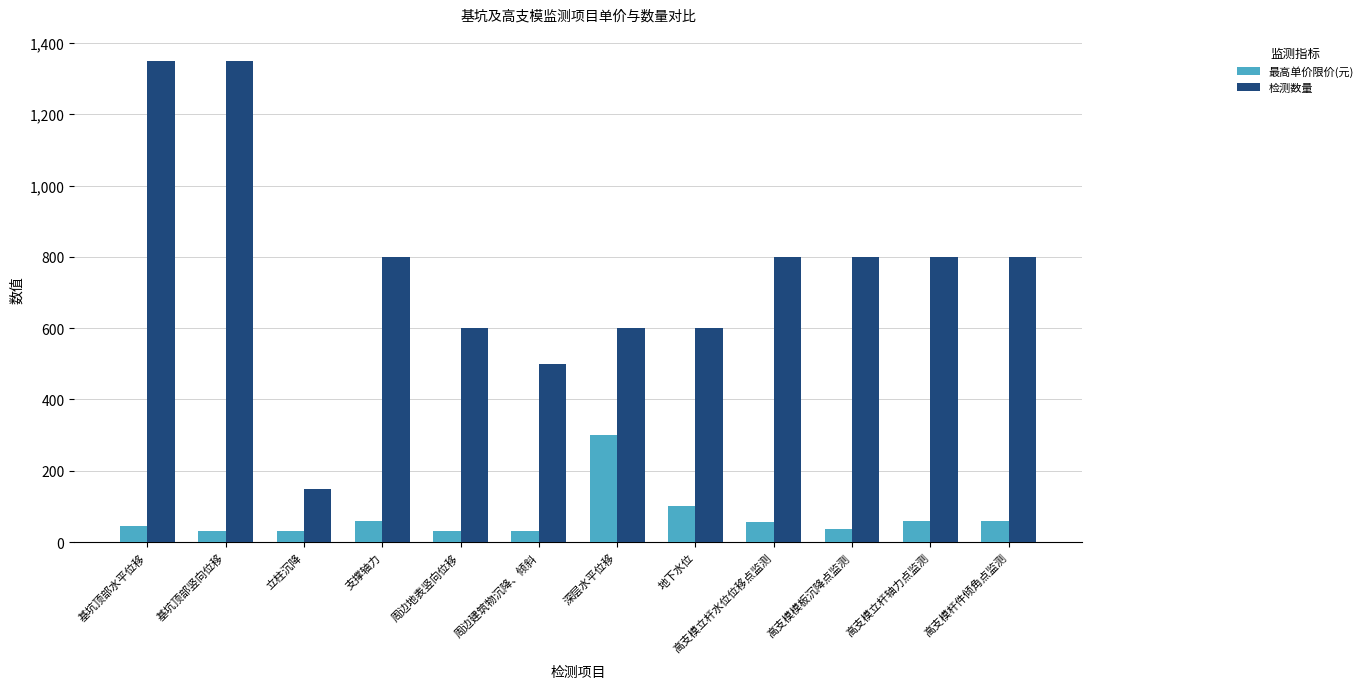

What is the total value across all series at 基坑顶部竖向位移?

1381.0